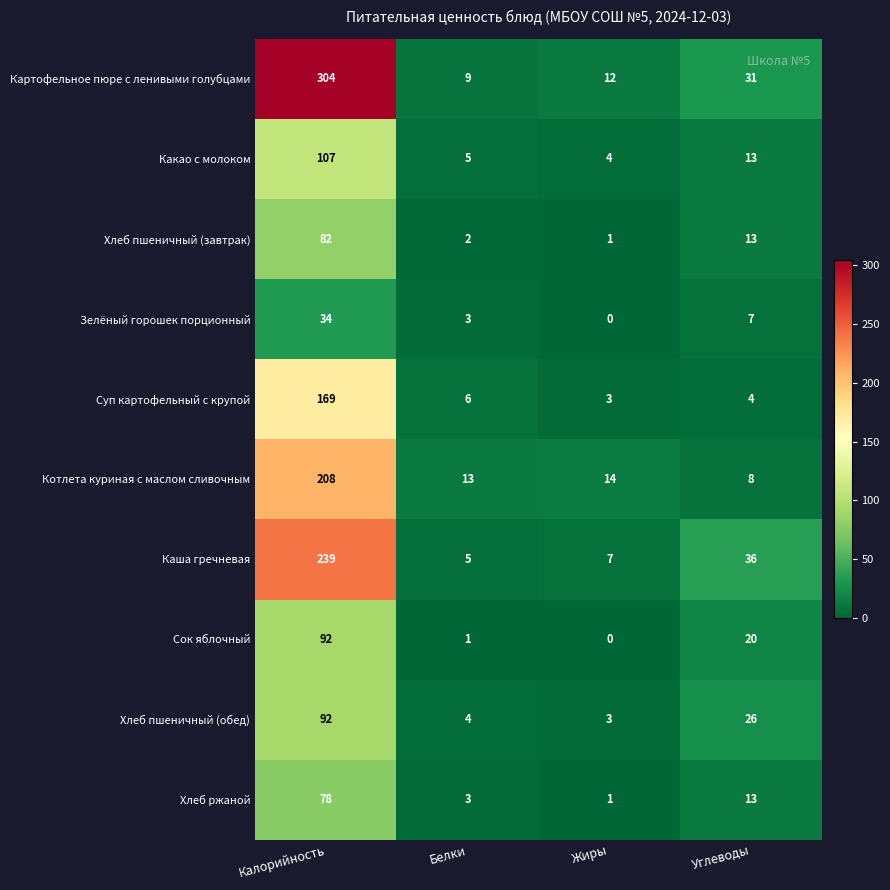

True or false: Картофельное пюре с ленивыми голубцами has a value of 18 at Жиры.

False